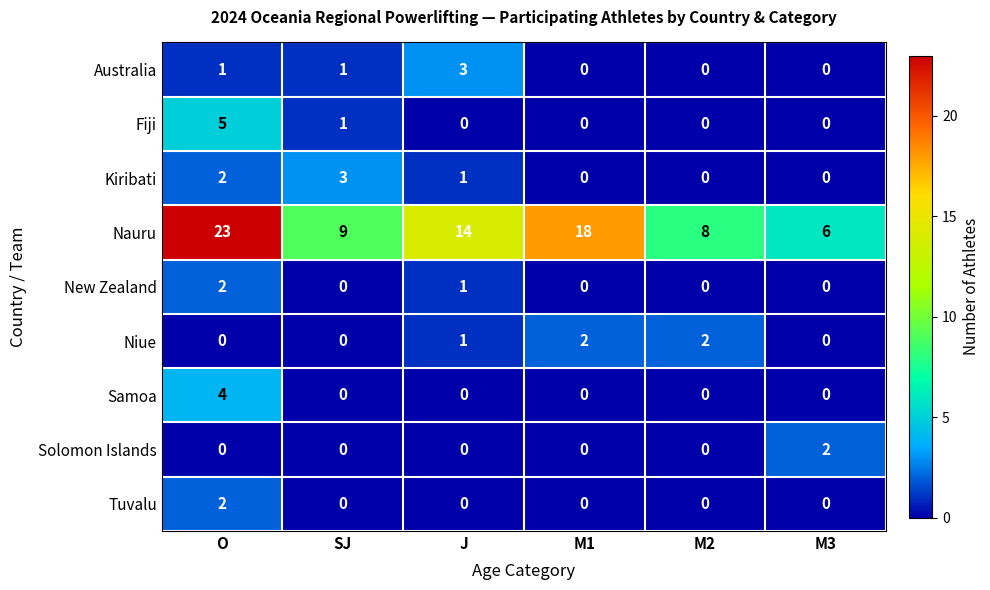

Which category has the highest value in the Tuvalu series?

O